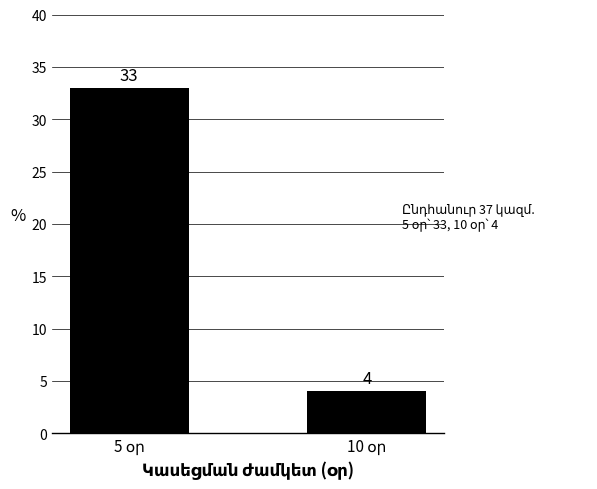

What is the greatest value displayed?

33